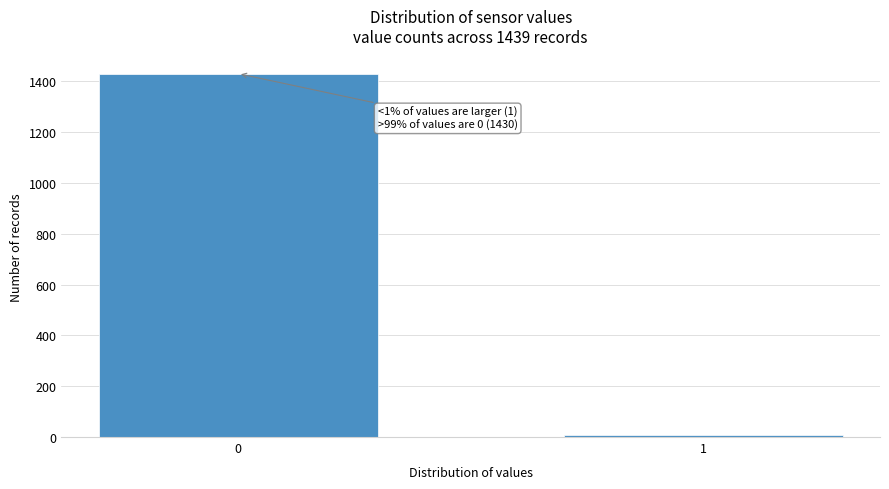

Reading left to right, what are all the values shown in this chart?

1430	9